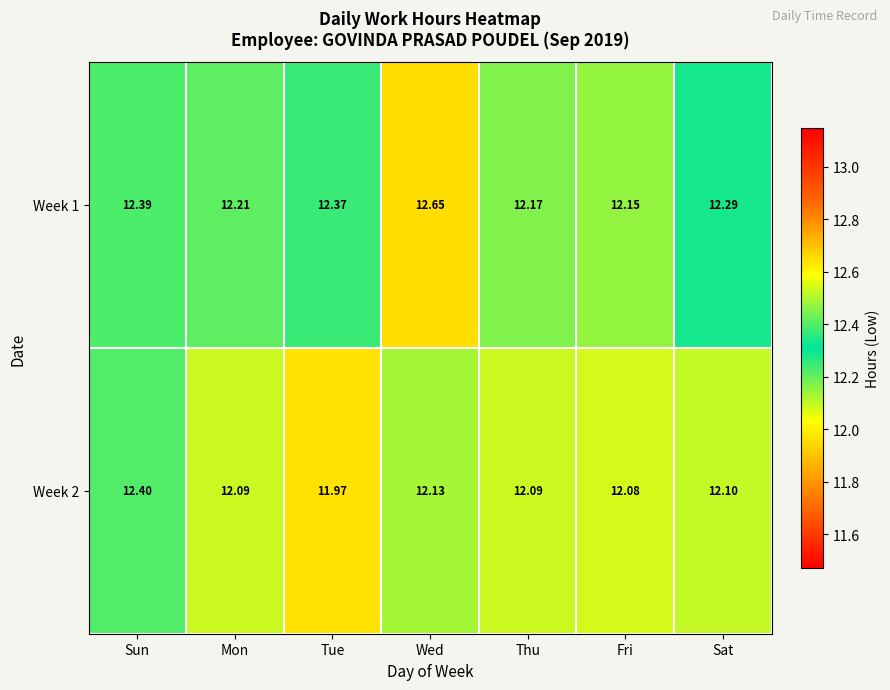

Which label corresponds to the largest value in the chart?

Wed